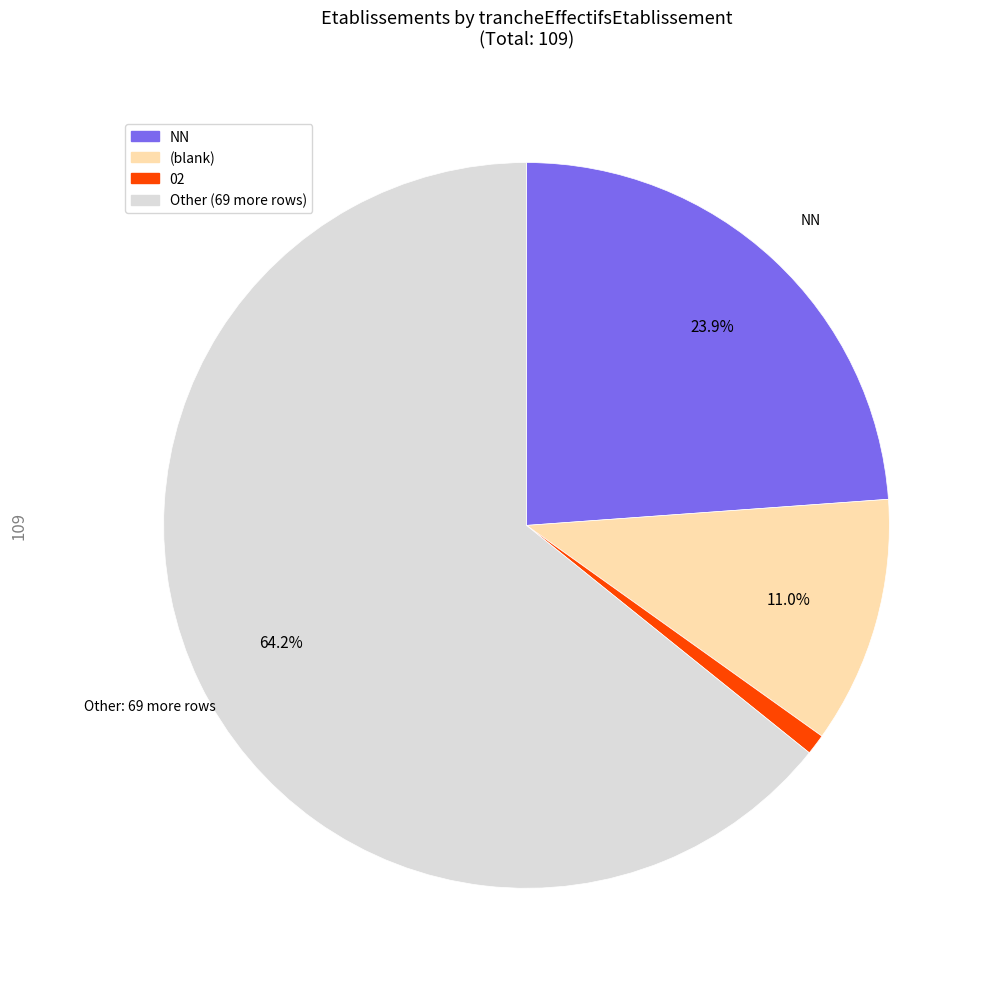

Is there any slice that represents more than half of the pie?

Yes